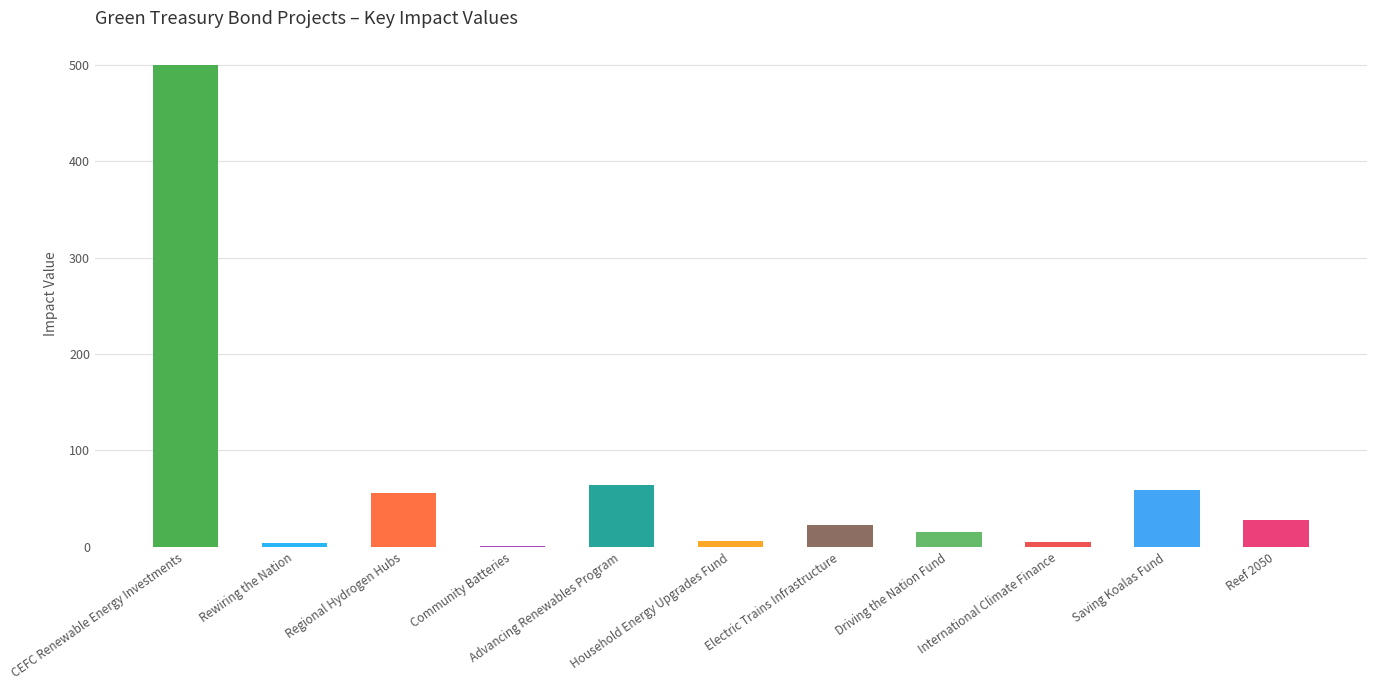

What is the maximum value shown in the chart?

500.0